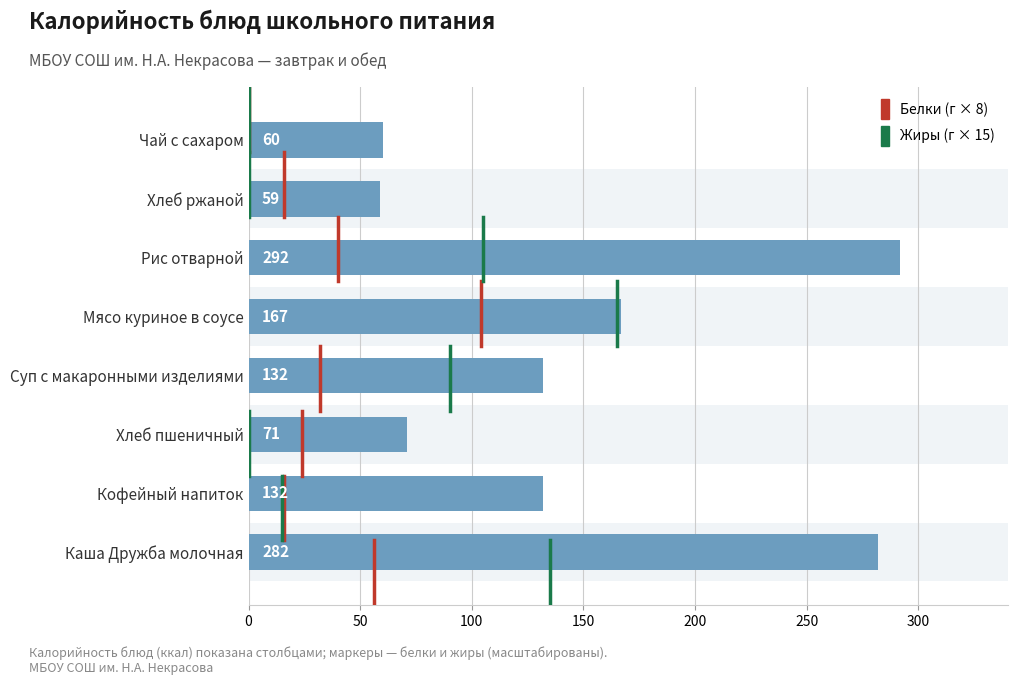

What is the difference between the second highest and minimum values?

223